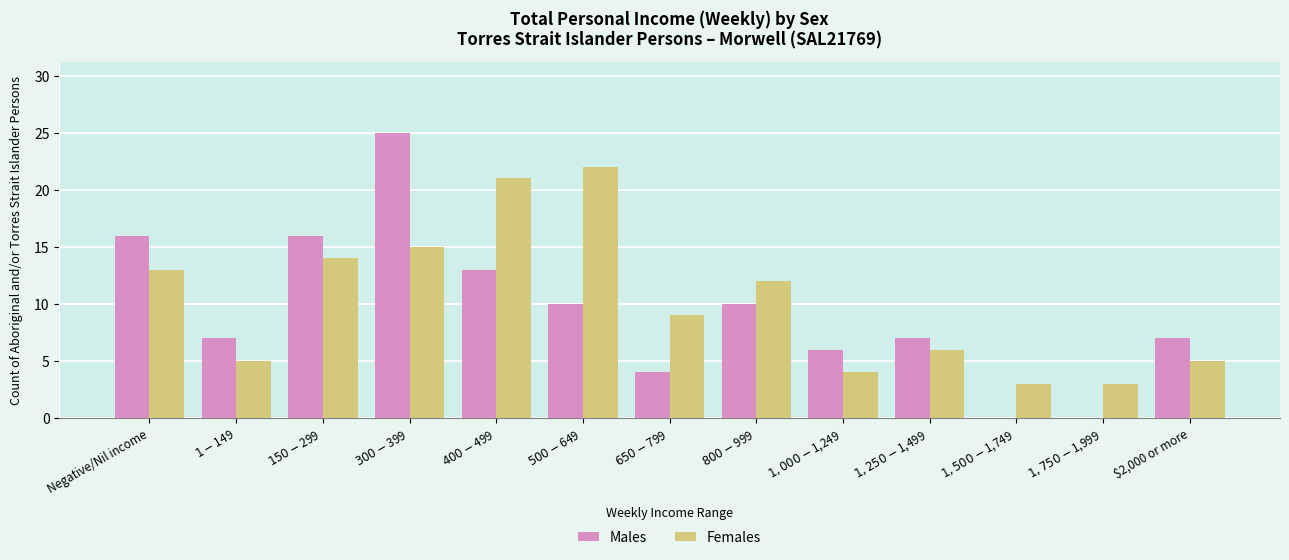

Reading left to right, list all the values displayed in this chart.

Males: 16	7	16	25	13	10	4	10	6	7	0	0	7
Females: 13	5	14	15	21	22	9	12	4	6	3	3	5